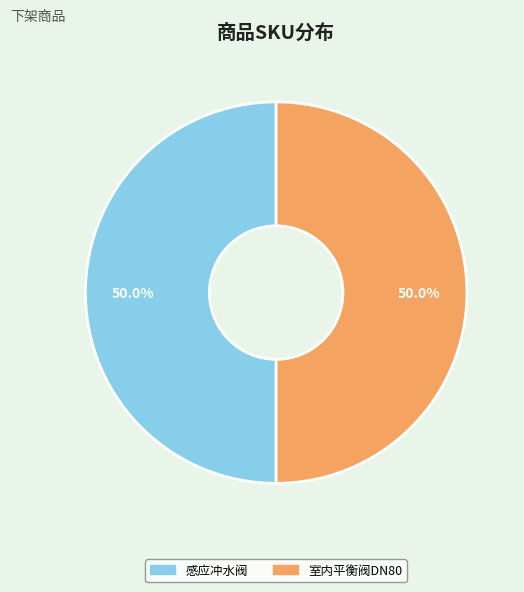

What is the ratio of the value at 室内平衡阀DN80 to the value at 感应冲水阀?

1.0